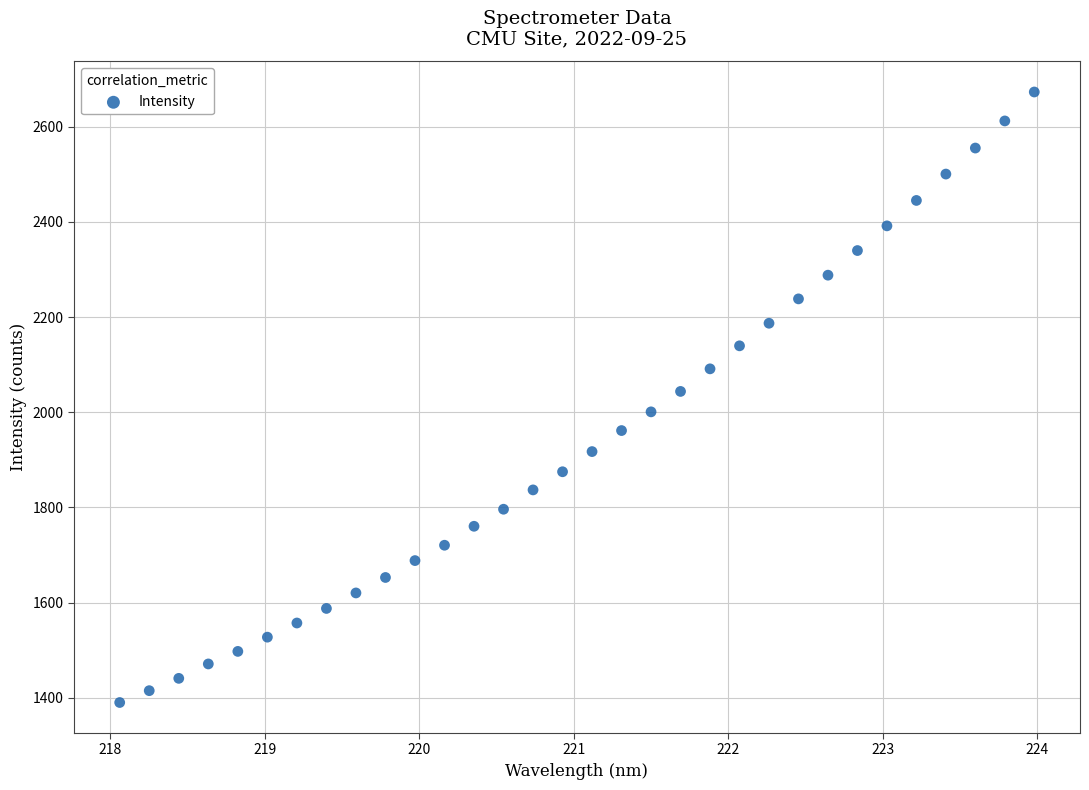

What is the range of Y values (max minus min)?

1283.0